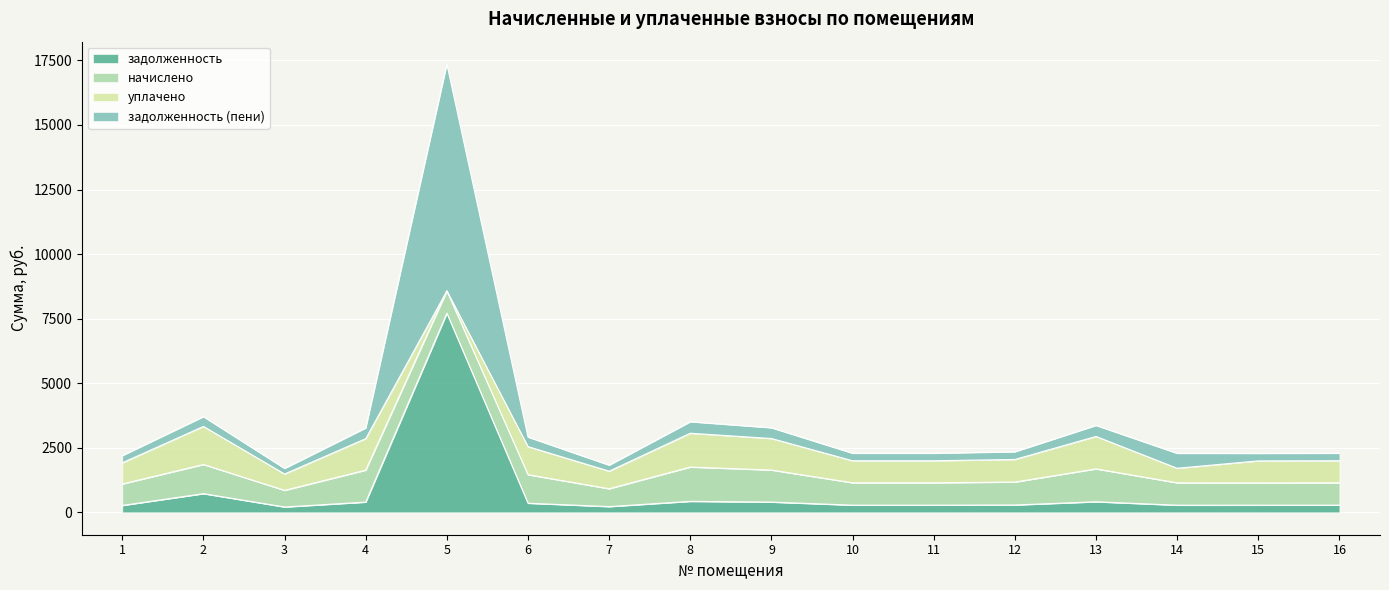

Between 7 and 11, which is larger?

11